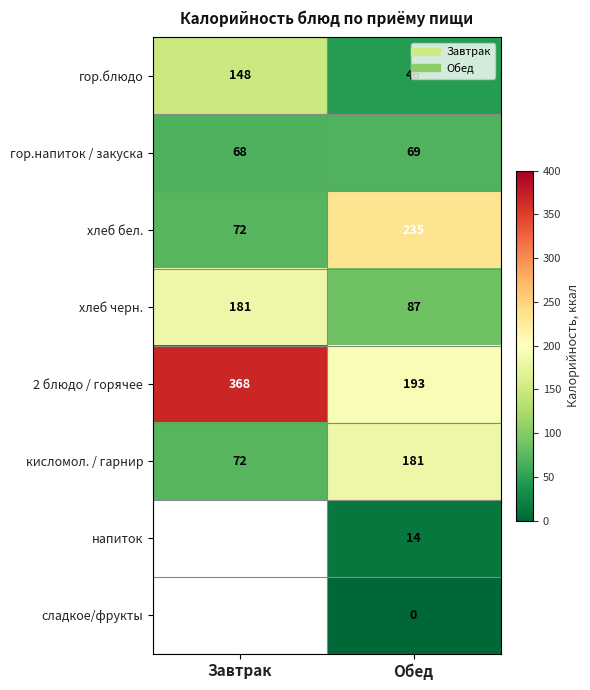

How many values in the хлеб бел. series are below 235?

1